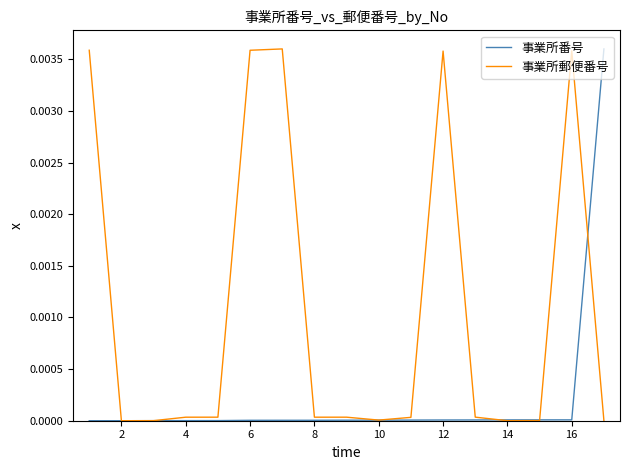

Which series has the largest total across all categories?

事業所郵便番号